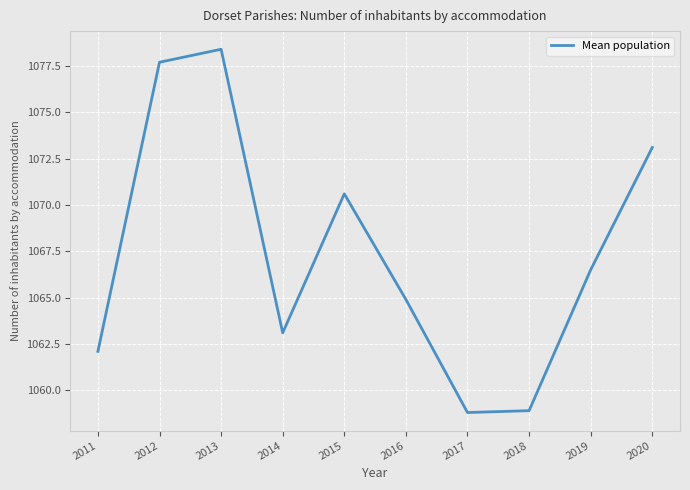

Approximately how many times larger is the value at 2013 compared to 2018?

1.0